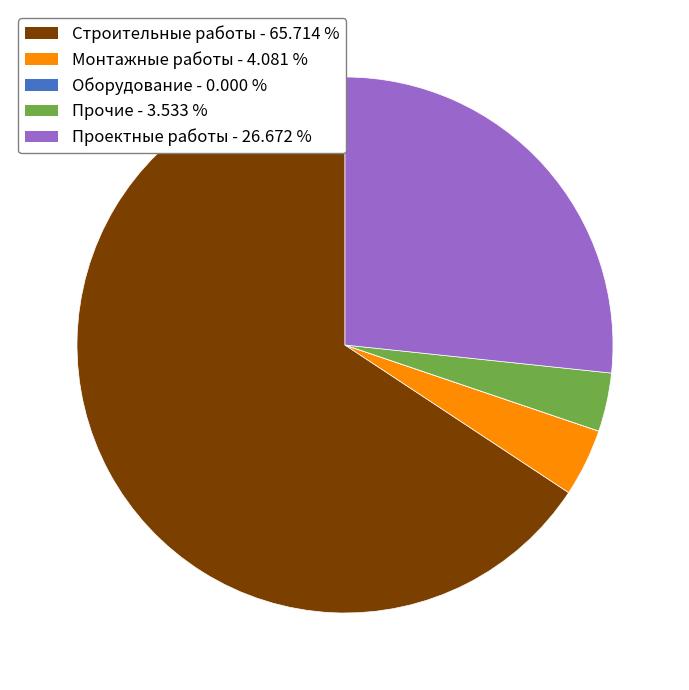

Which slice represents more than half of the pie?

Строительные работы